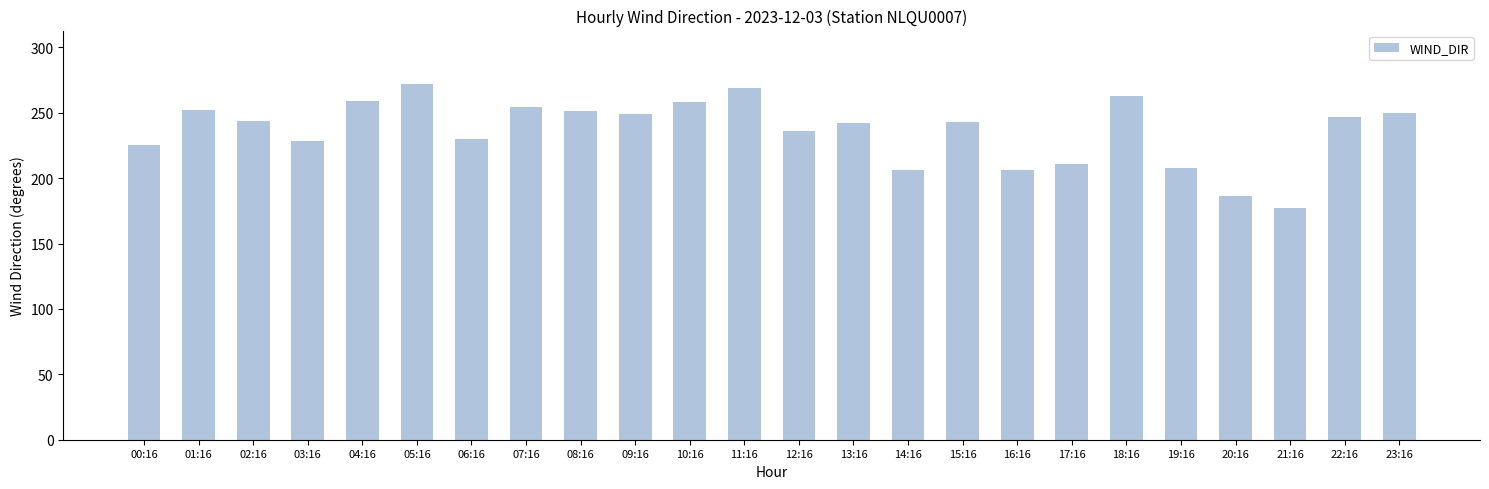

What is the difference between the values at 21:16 and 16:16?

29